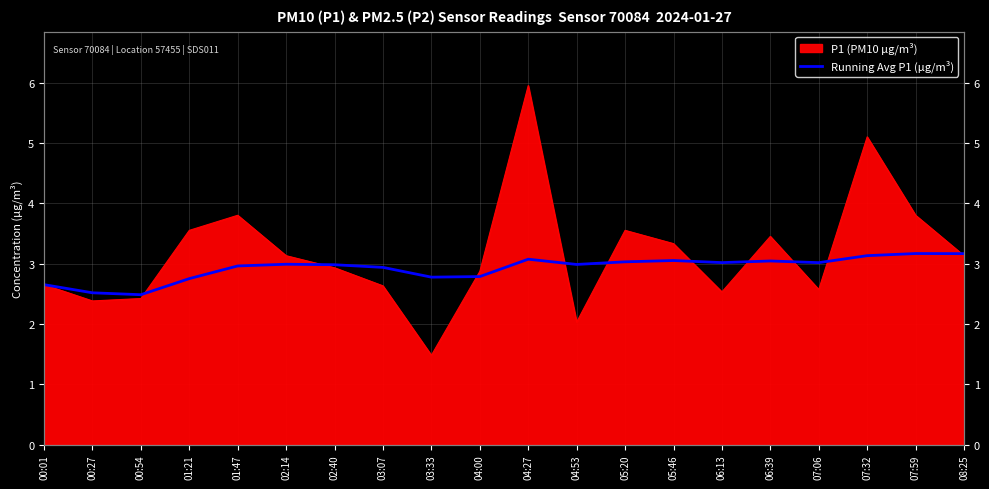

The value at 06:13 is 5.2. True or false?

False